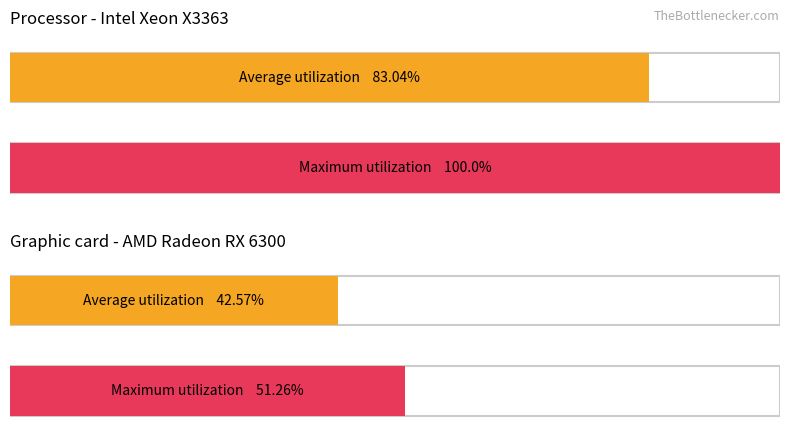

The Maximum utilization series shows -5.8 at 17. True or false?

False